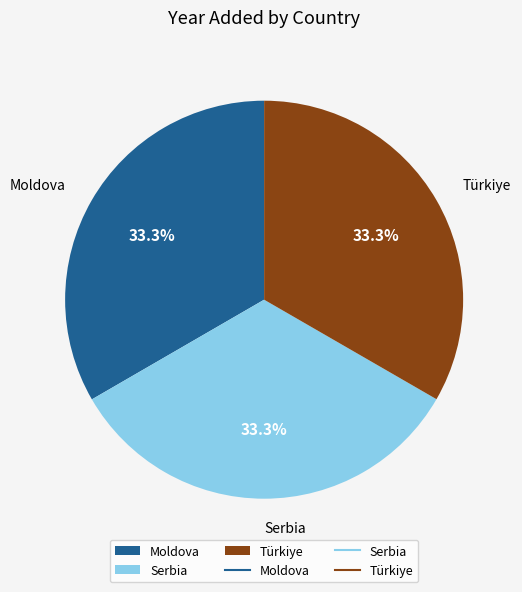

Is Türkiye the majority of the pie?

No